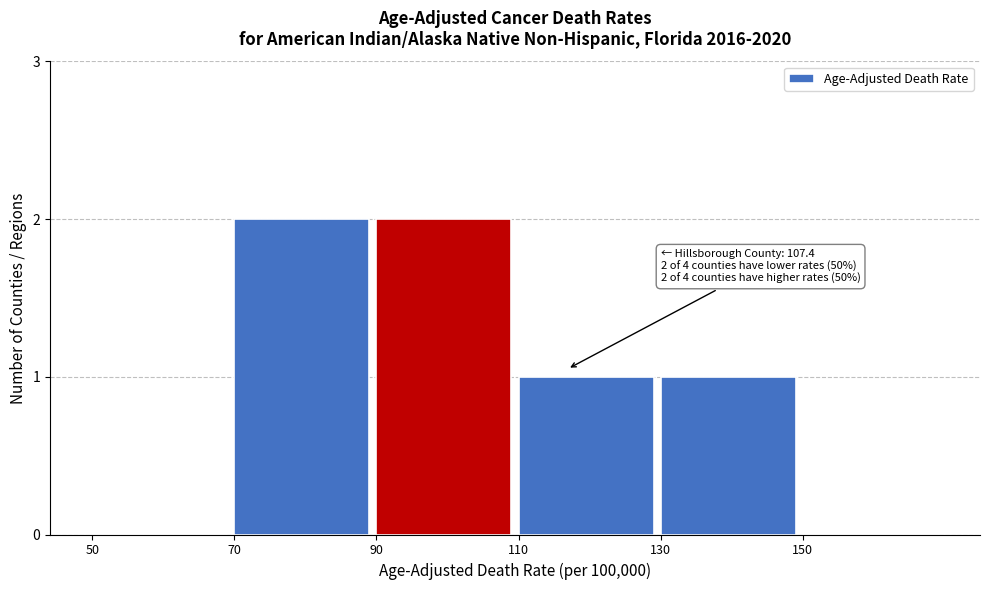

Reading left to right, extract all data points from this chart.

50=0	70=2	90=2	110=1	130=1	150=0